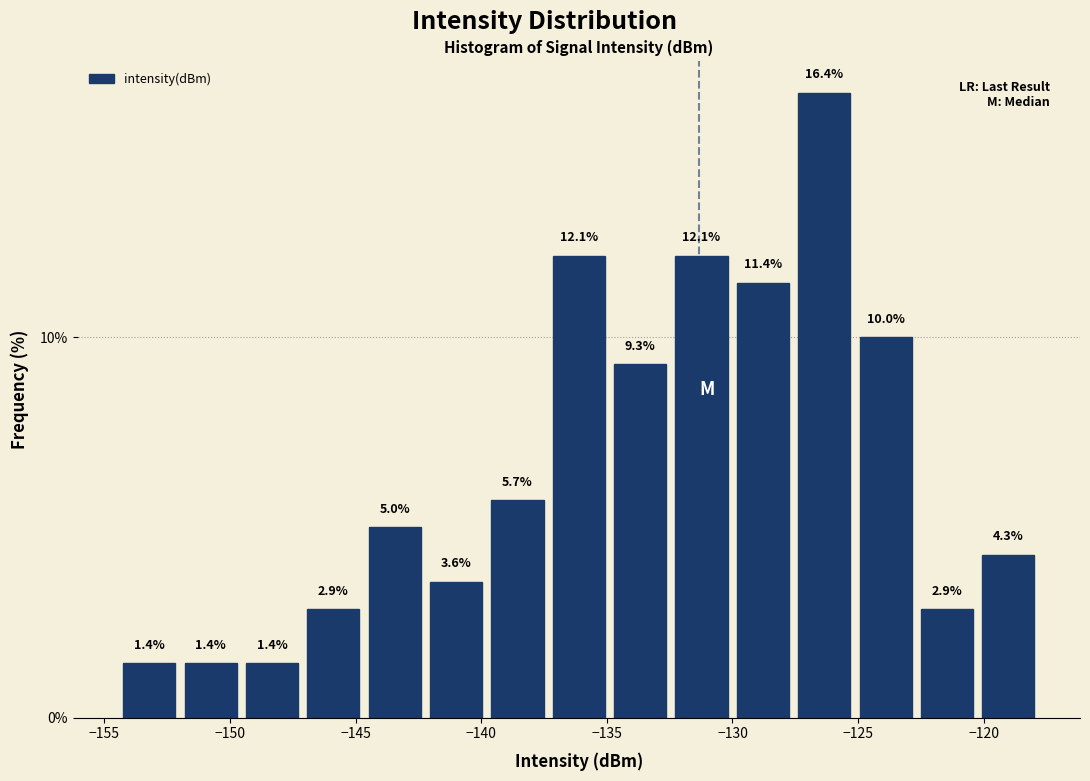

Over which range of the x-axis is the bar tallest?

-127.5 to -125.0